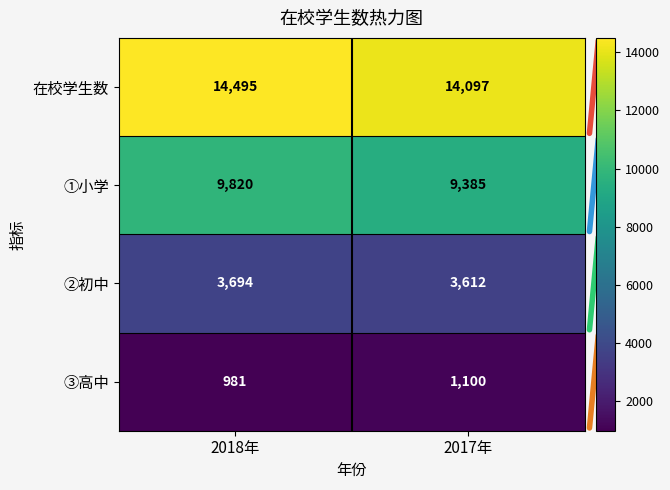

Is it true that ②初中 equals 5149 at 2018年?

False